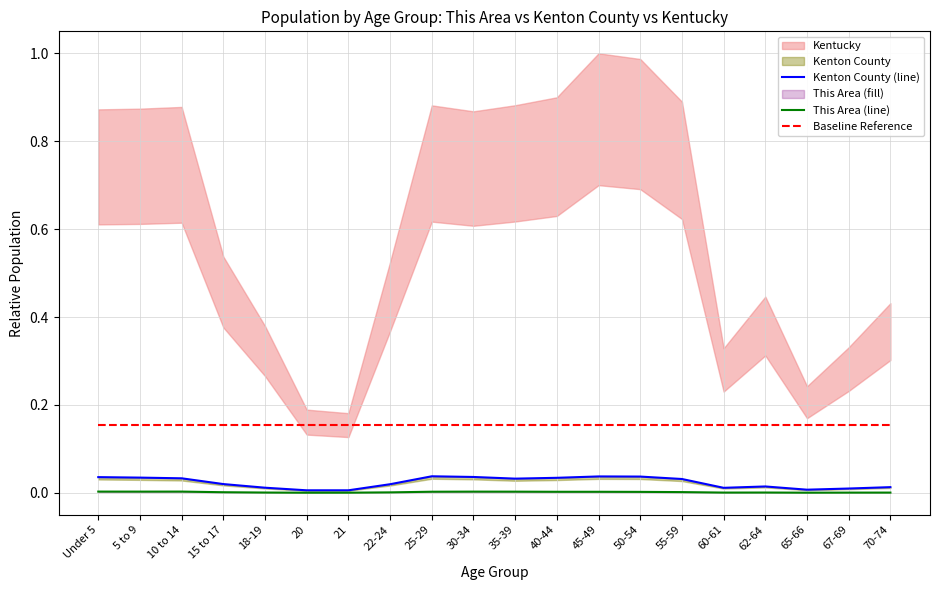

List the series in order of their peak value, lowest first.

This Area (line), Kenton County (line), Baseline Reference